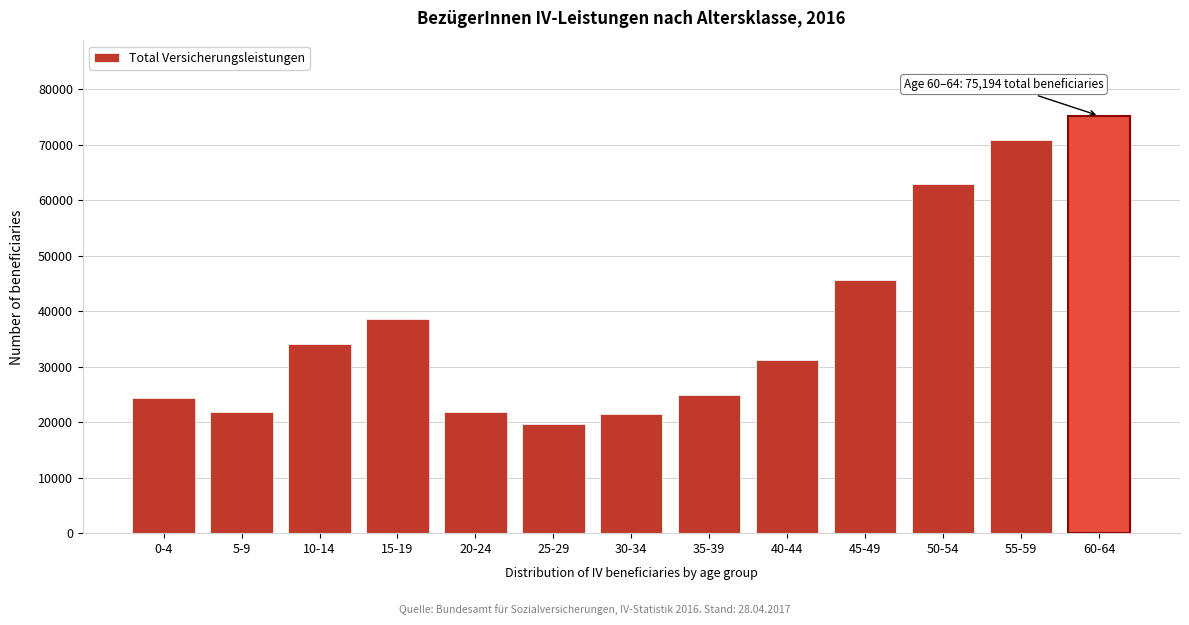

What is the label of the 4th bar from the right?

45-49